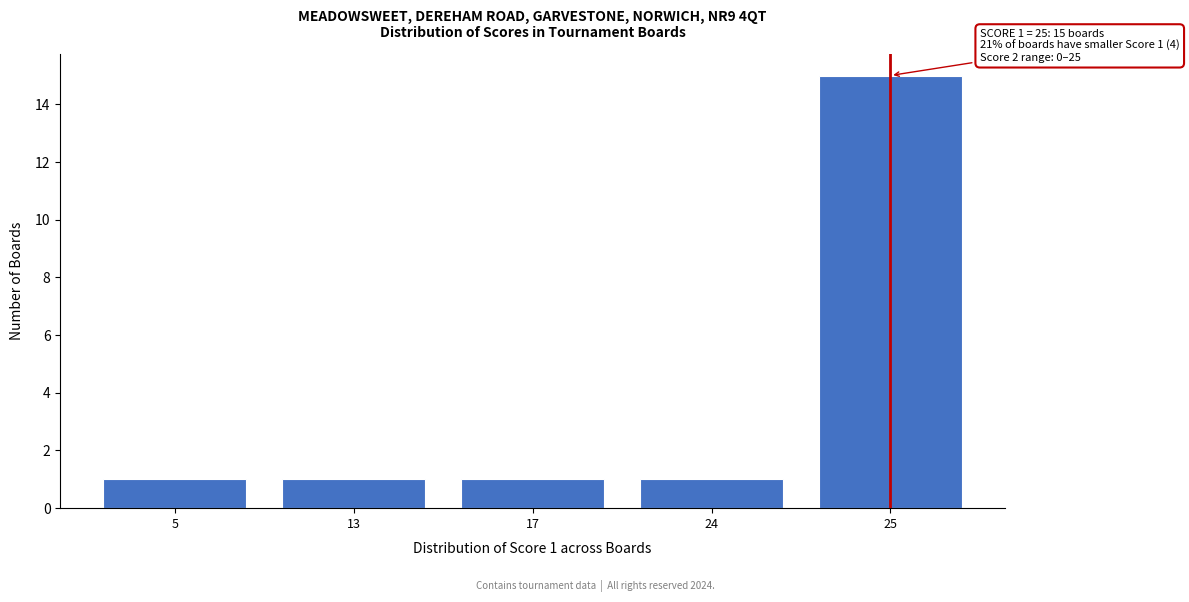

Reading right to left, extract all data points from this chart.

15	1	1	1	1